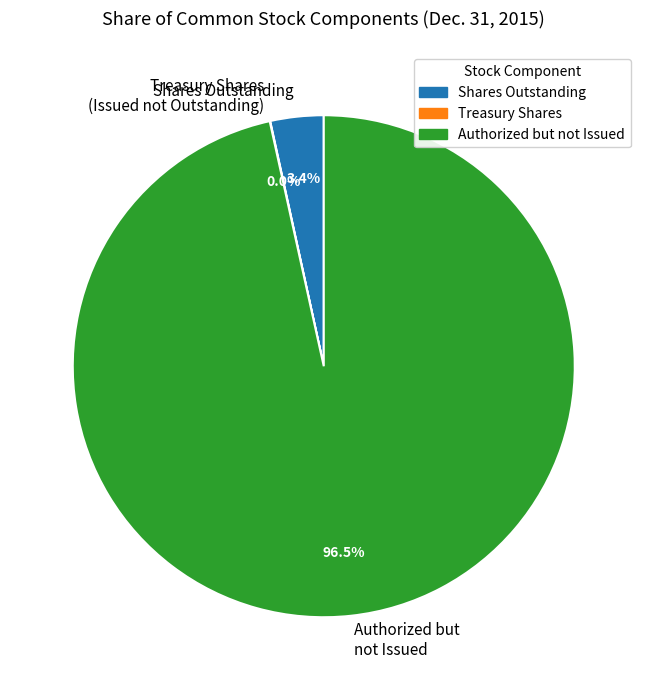

What is the total percentage of Authorized but not Issued and Shares Outstanding?

100.0%